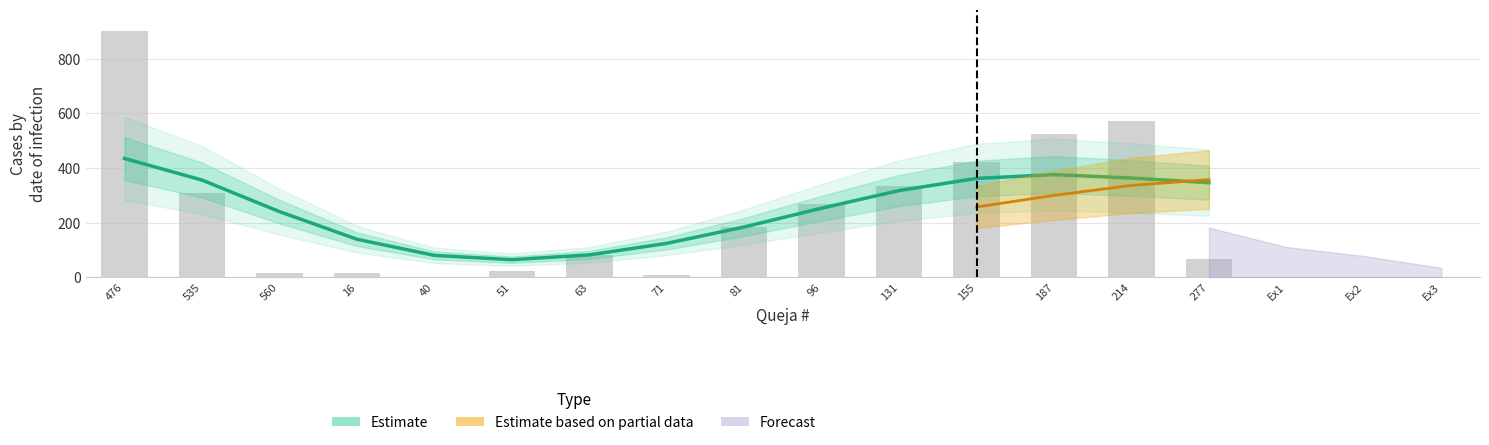

Are the bars grouped side by side (vs. stacked)?

No